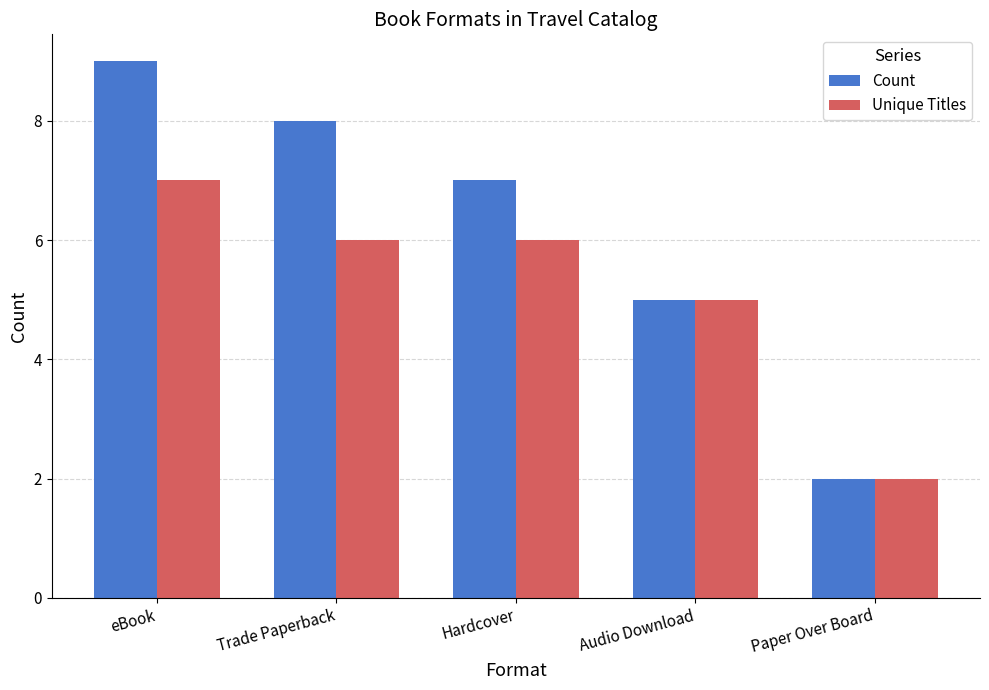

What is the approximate value of Unique Titles at Trade Paperback?

6